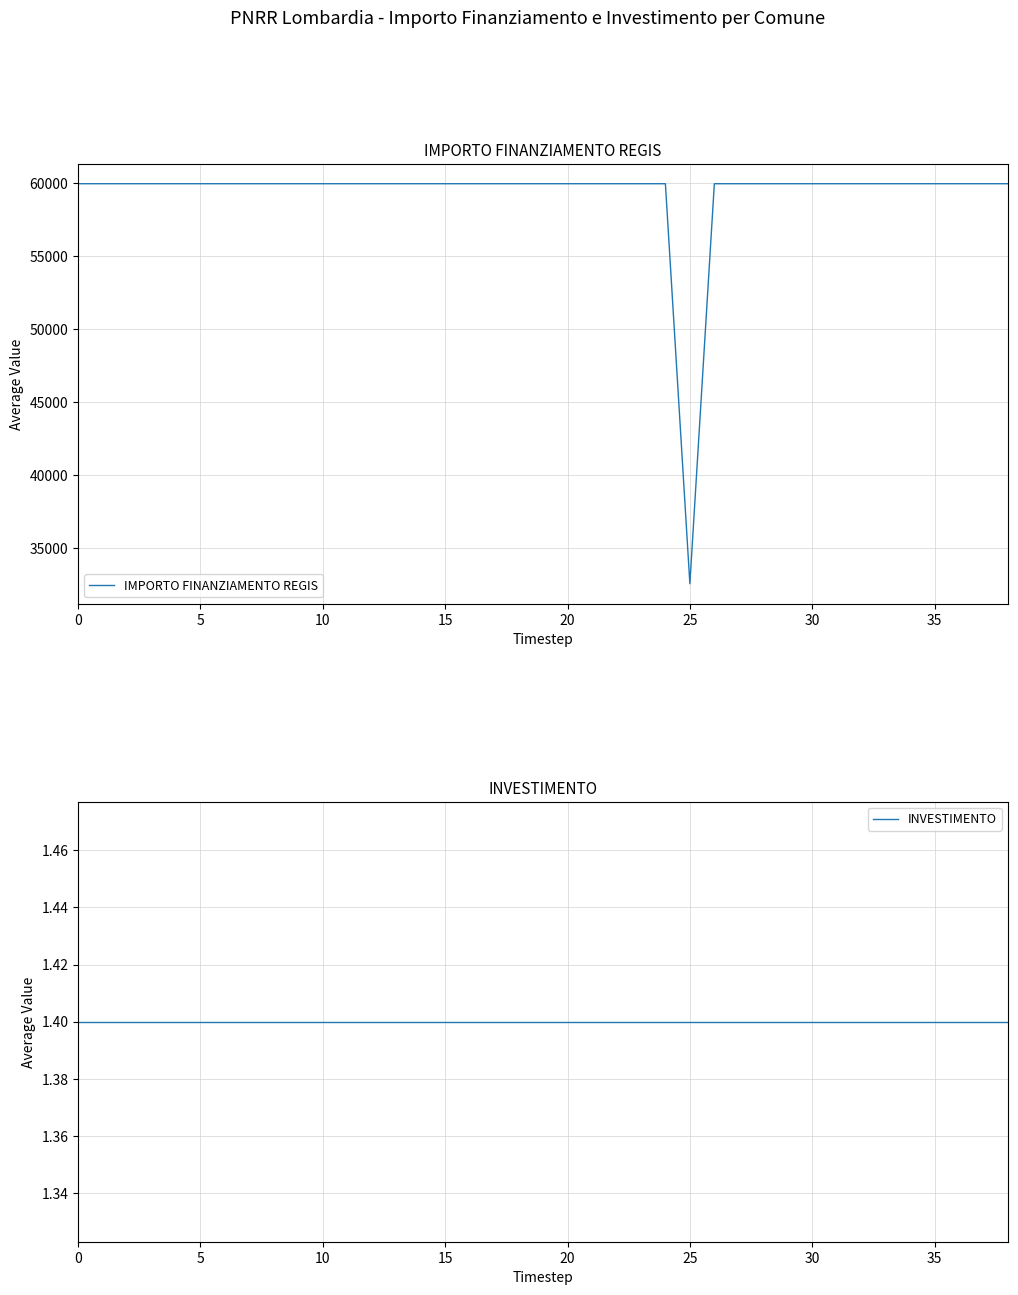

What are all the series names shown in the legend?

IMPORTO FINANZIAMENTO REGIS, INVESTIMENTO